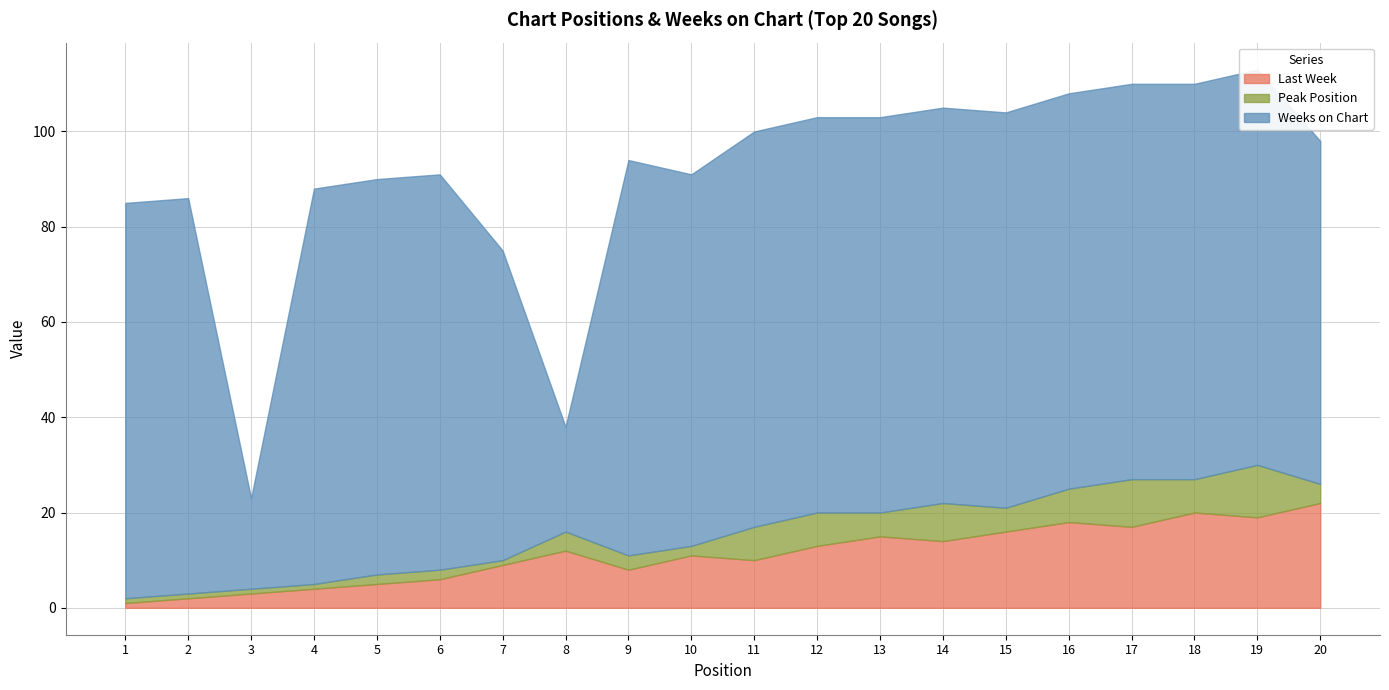

Reading left to right, extract all data points from this chart.

Last Week: 1	2	3	4	5	6	9	12	8	11	10	13	15	14	16	18	17	20	19	22
Peak Position: 1	1	1	1	2	2	1	4	3	2	7	7	5	8	5	7	10	7	11	4
Weeks on Chart: 83	83	19	83	83	83	65	22	83	78	83	83	83	83	83	83	83	83	83	72